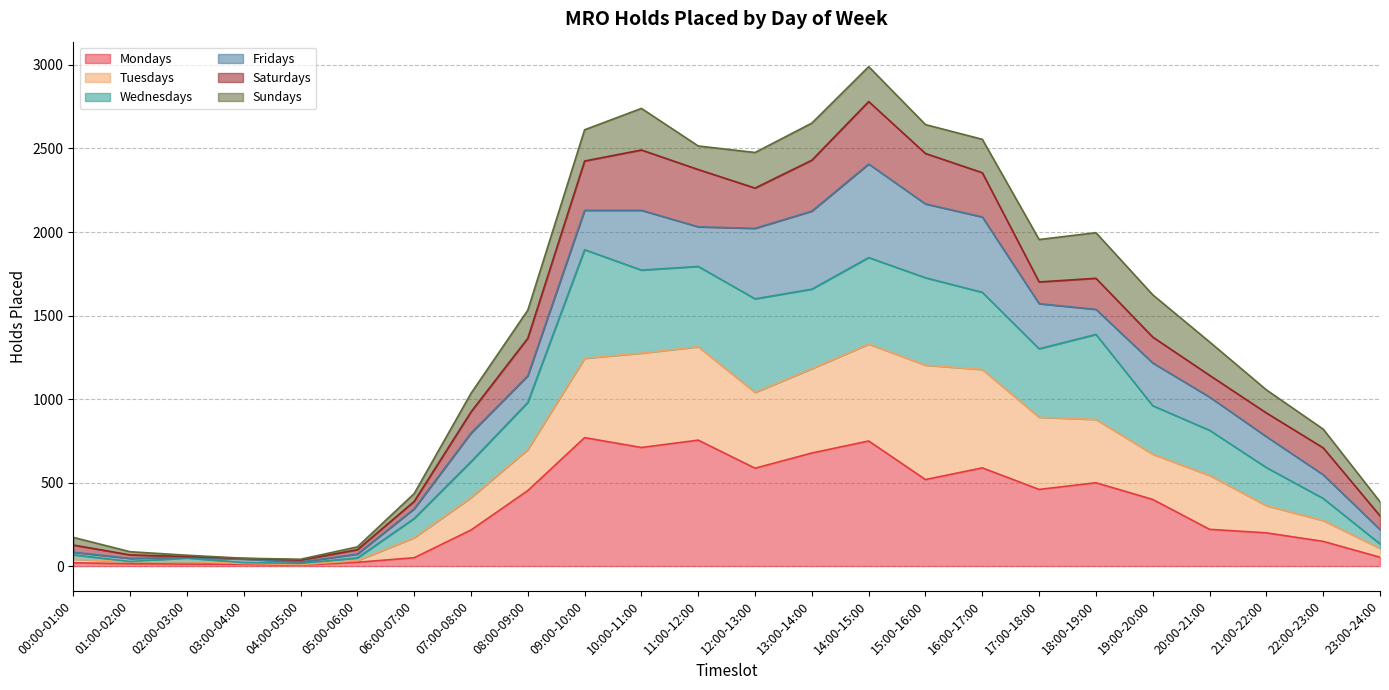

At which category does Tuesdays reach its first local peak?

02:00-03:00